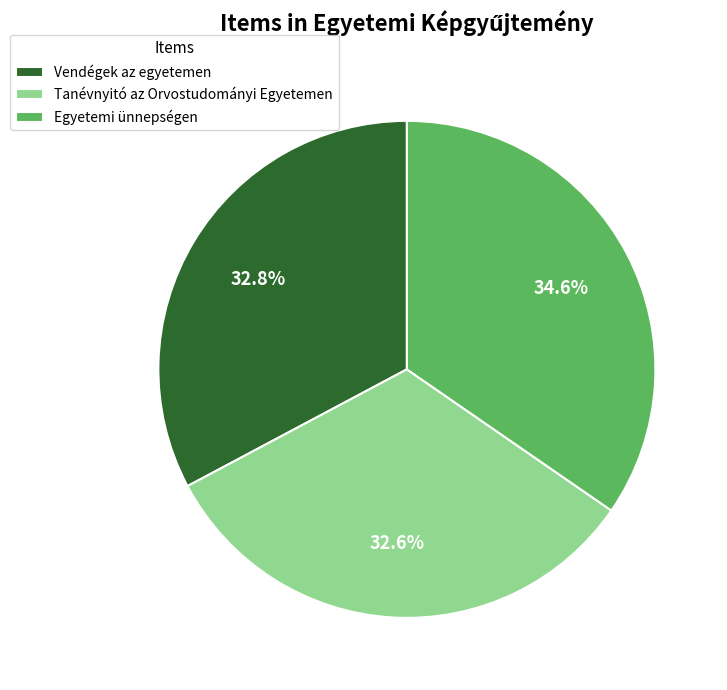

Combined, do Egyetemi ünnepségen and Vendégek az egyetemen account for over 50%?

Yes